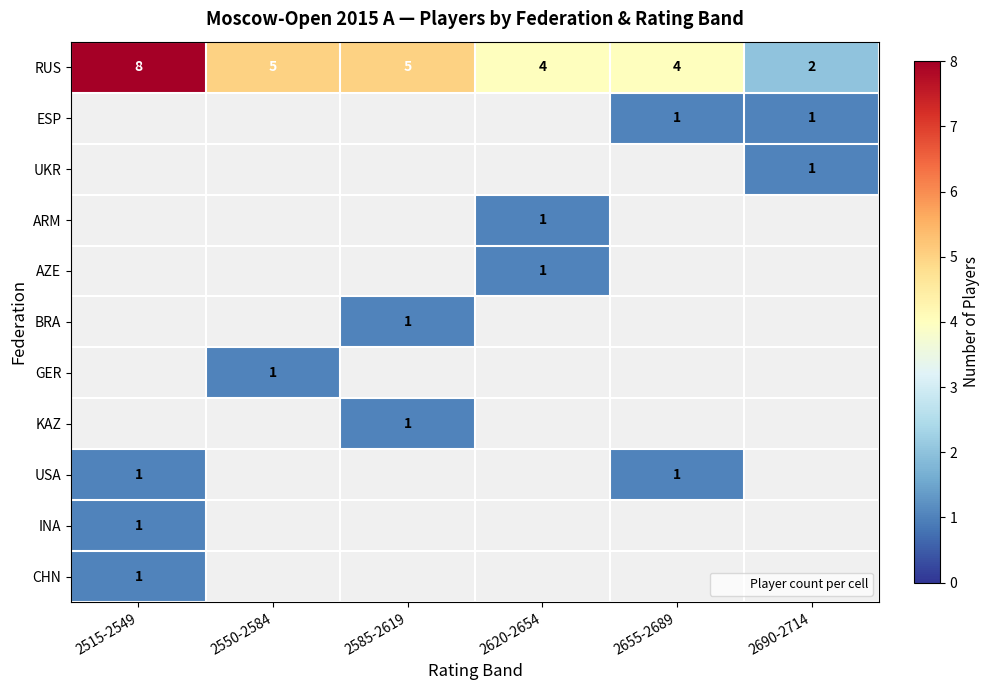

Is it true that AZE equals 1.6 at 2620-2654?

False